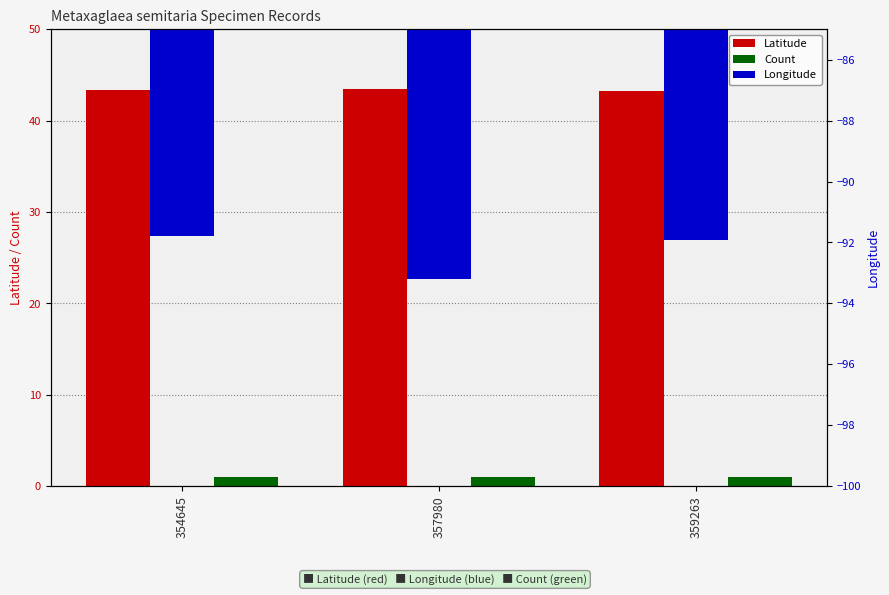

How many bars are there in total?

9